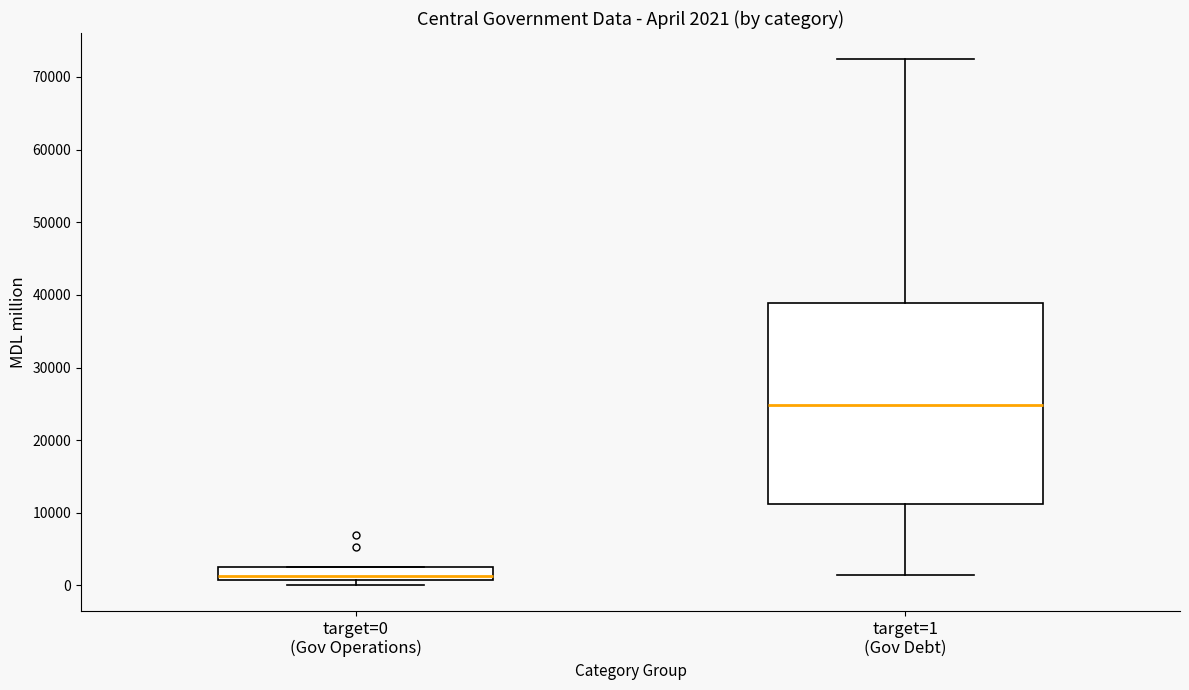

Which box has the lowest median line?

target=0 (Gov Operations)